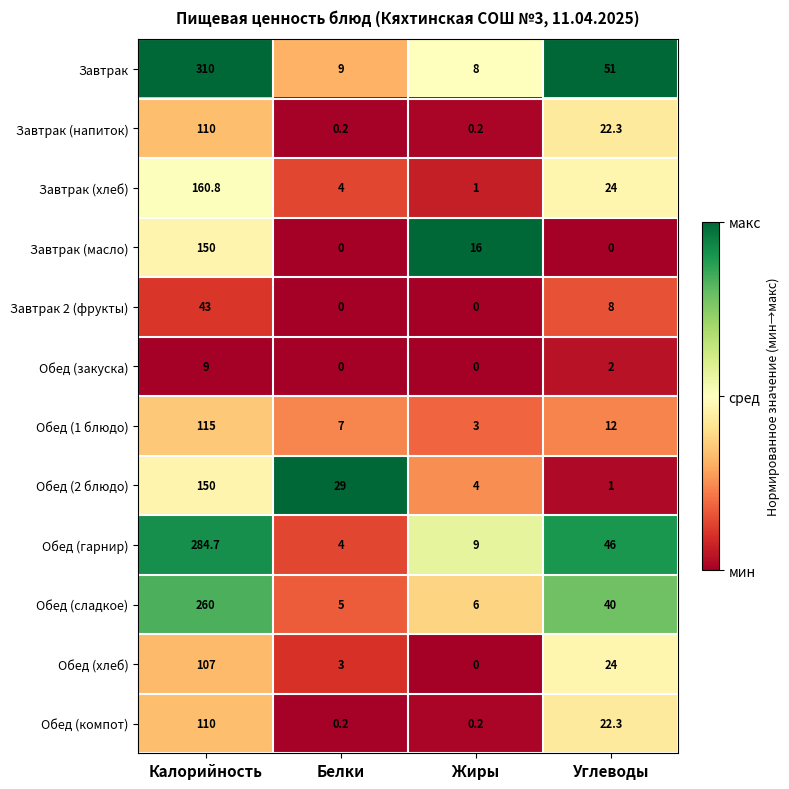

What is the total value across all series at Жиры?

47.4